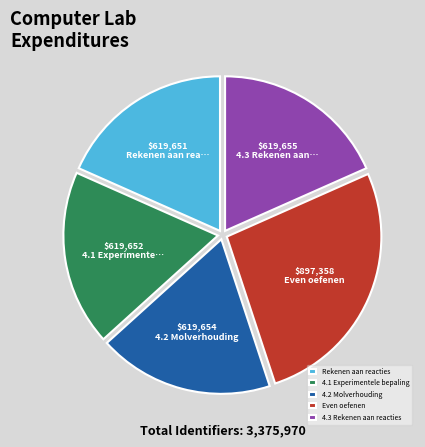

Is it true that 4.2 Molverhouding is 6% of the pie?

False